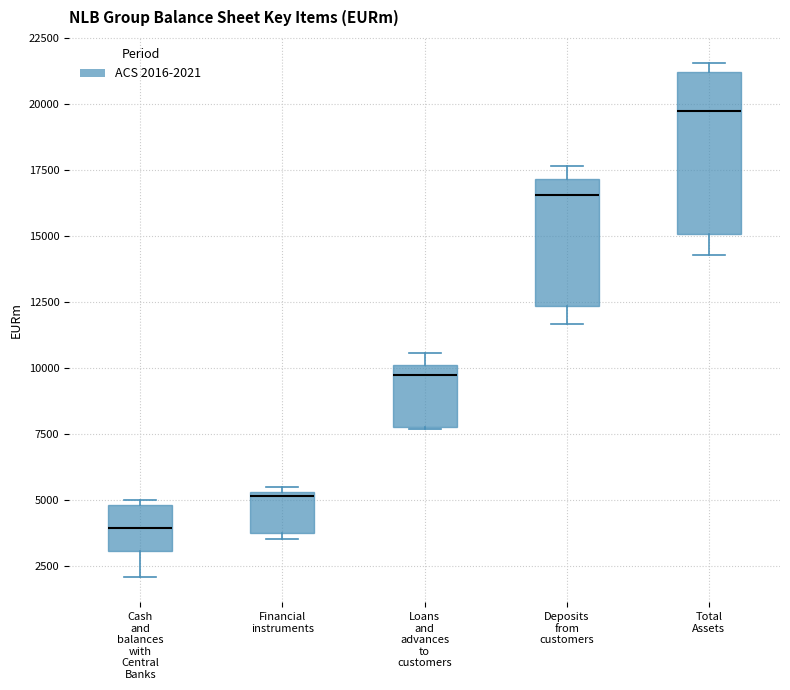

Which box's median line is the lowest?

Cash and balances with Central Banks